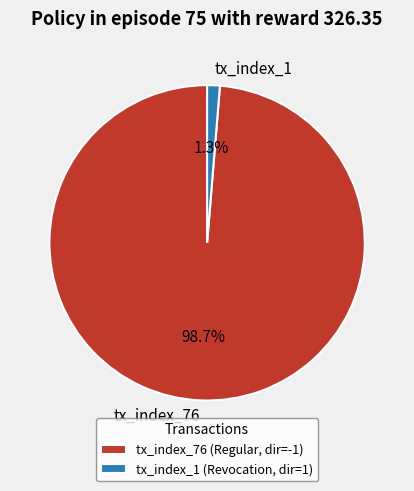

What percentage is the tx_index_76 slice, to the nearest percent?

99%